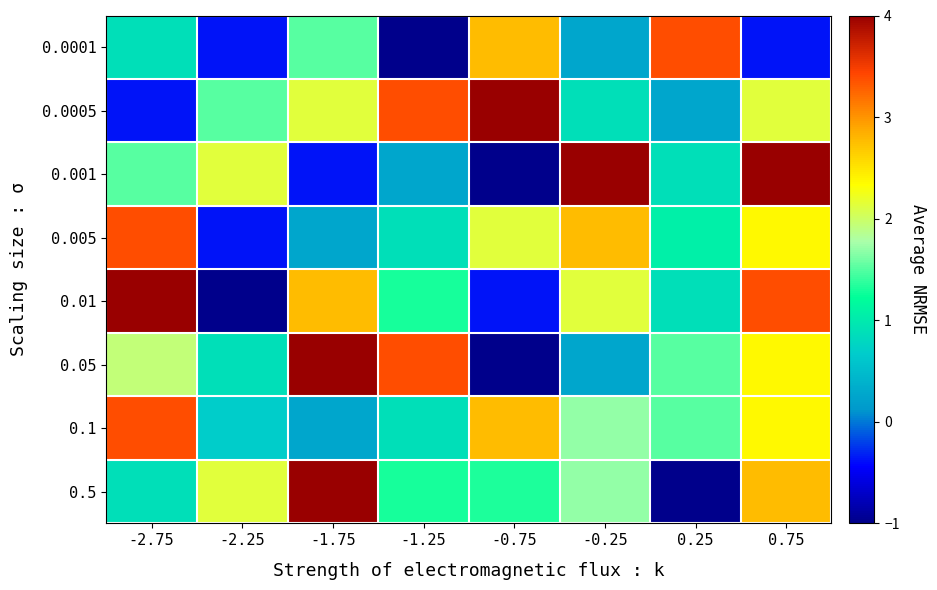

Reading left to right, what are all the values shown in this chart?

0.0001: -2.75=0.9	-2.25=-0.4	-1.75=1.5	-1.25=-1.0	-0.75=2.8	-0.25=0.2	0.25=3.4	0.75=-0.4
0.0005: -2.75=-0.4	-2.25=1.5	-1.75=2.1	-1.25=3.4	-0.75=4.0	-0.25=0.9	0.25=0.2	0.75=2.1
0.001: -2.75=1.5	-2.25=2.1	-1.75=-0.4	-1.25=0.2	-0.75=-1.0	-0.25=4.0	0.25=0.9	0.75=4.0
0.005: -2.75=3.4	-2.25=-0.4	-1.75=0.2	-1.25=0.9	-0.75=2.1	-0.25=2.8	0.25=1.1	0.75=2.4
0.01: -2.75=4.0	-2.25=-1.0	-1.75=2.8	-1.25=1.3	-0.75=-0.4	-0.25=2.1	0.25=0.9	0.75=3.4
0.05: -2.75=1.9	-2.25=0.9	-1.75=4.0	-1.25=3.4	-0.75=-1.0	-0.25=0.2	0.25=1.5	0.75=2.4
0.1: -2.75=3.4	-2.25=0.7	-1.75=0.2	-1.25=0.9	-0.75=2.8	-0.25=1.7	0.25=1.5	0.75=2.4
0.5: -2.75=0.9	-2.25=2.1	-1.75=4.0	-1.25=1.3	-0.75=1.3	-0.25=1.7	0.25=-1.0	0.75=2.8